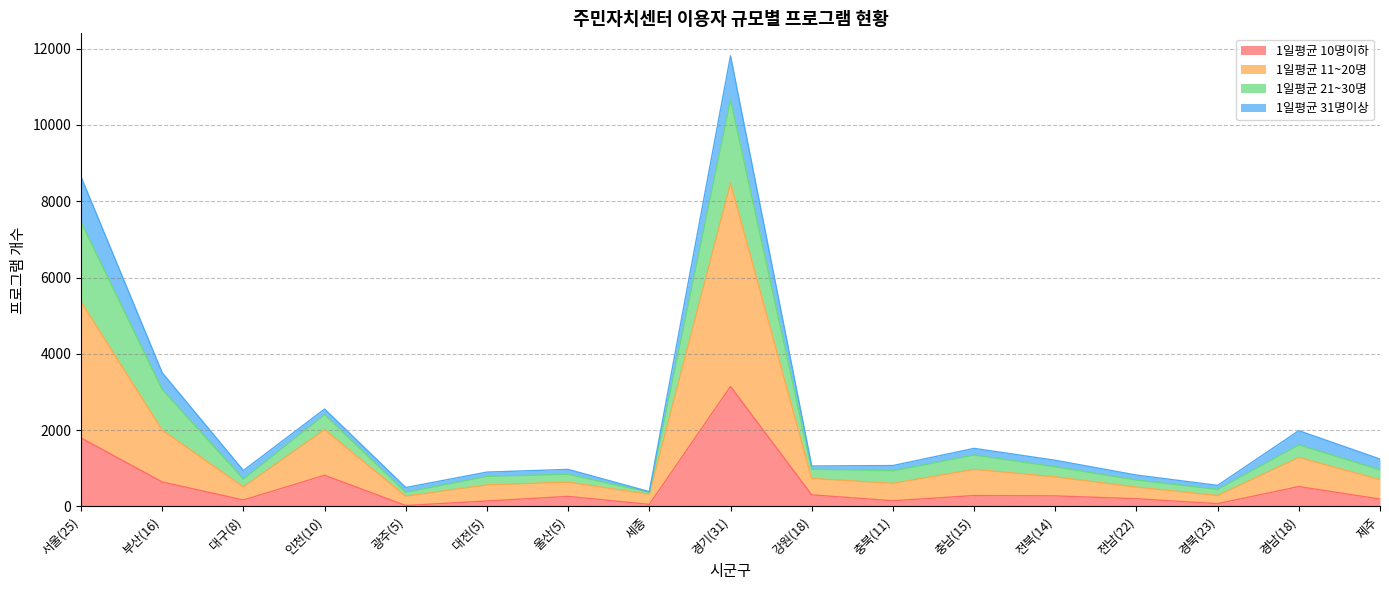

True or false: 1일평균 11~20명 and 1일평균 10명이하 intersect in this chart.

False